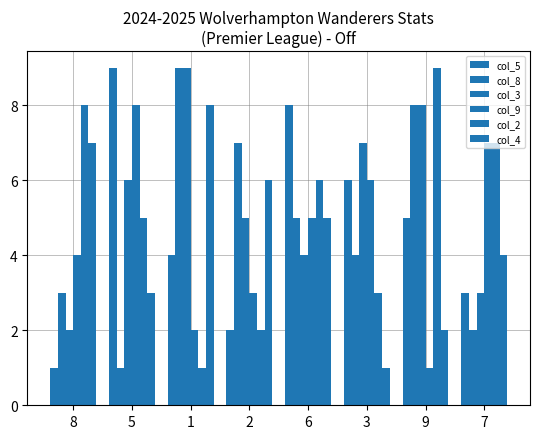

Does the chart contain any negative values?

No